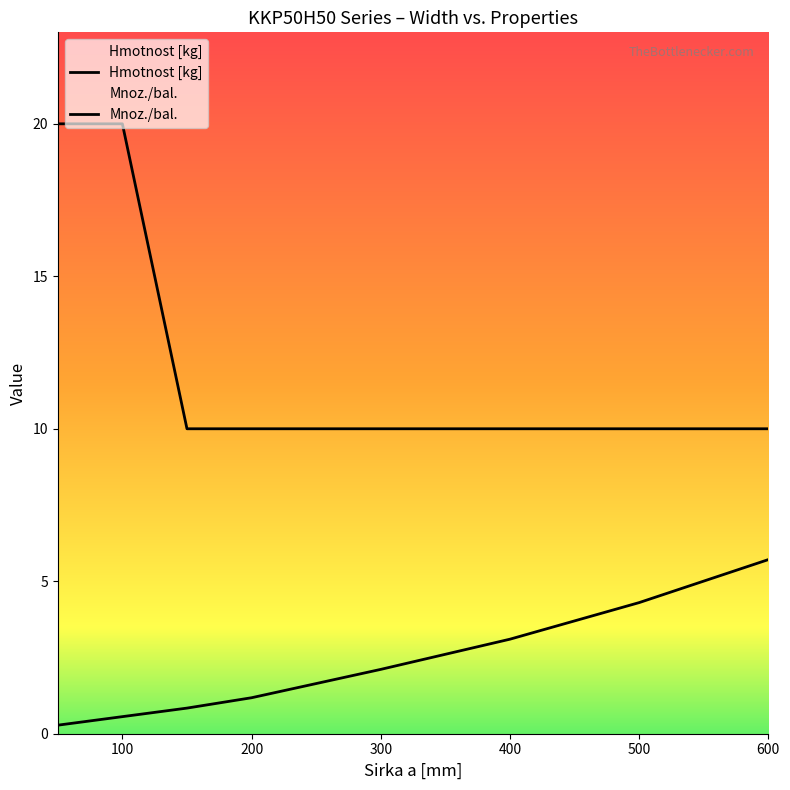

Reading left to right, extract all data points from this chart.

Hmotnost [kg]: 50=0.3	100=0.6	150=0.8	200=1.2	300=2.1	400=3.1	500=4.3	600=5.7
Mnoz./bal.: 50=20.0	100=20.0	150=10.0	200=10.0	300=10.0	400=10.0	500=10.0	600=10.0